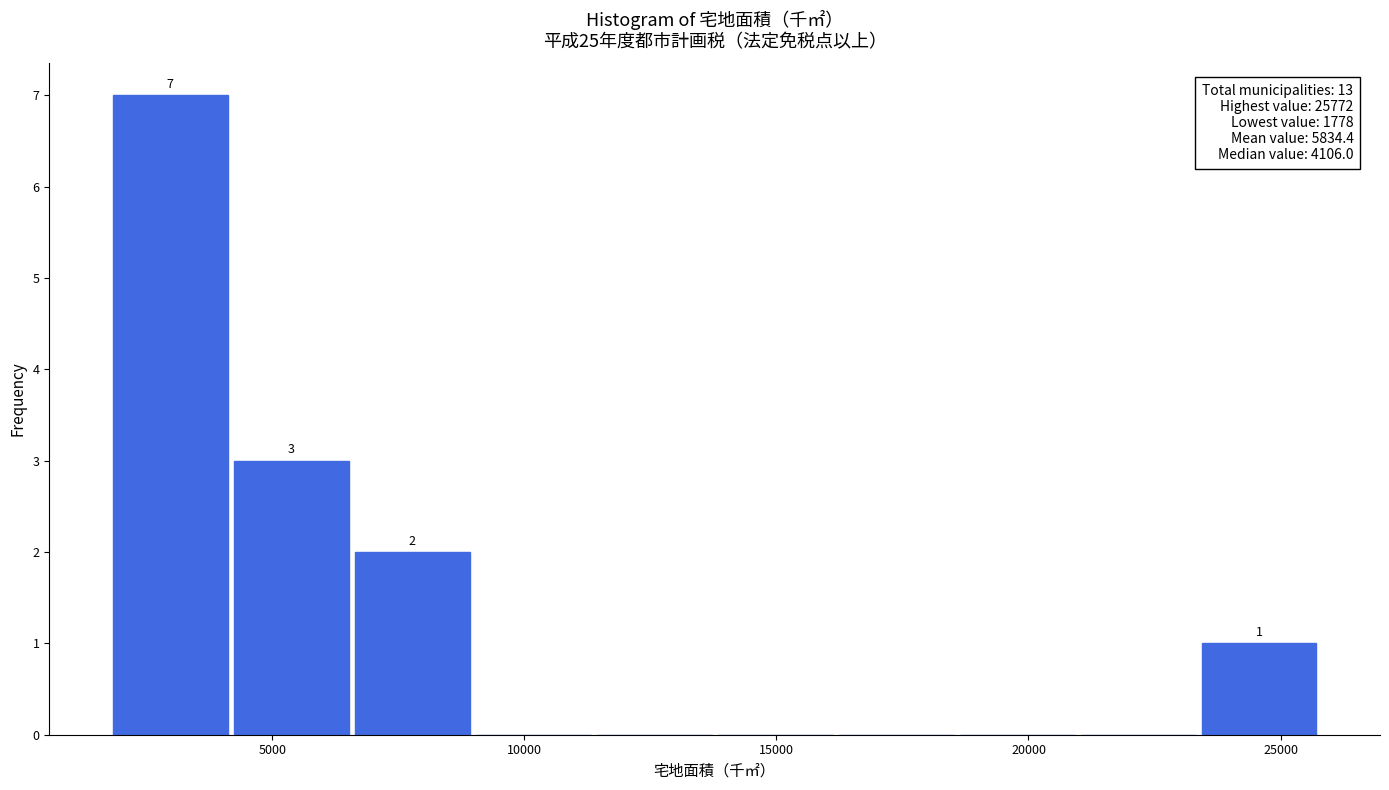

Which range on the x-axis has the tallest bar?

2000 to 4000